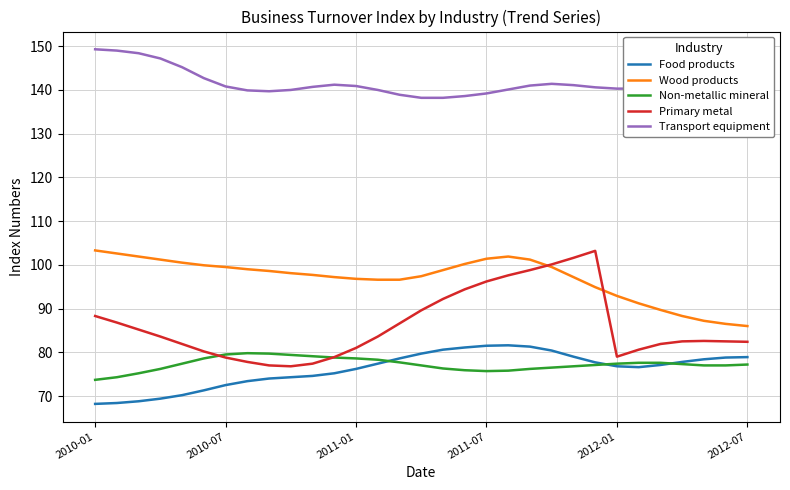

True or false: Non-metallic mineral and Transport equipment intersect in this chart.

False